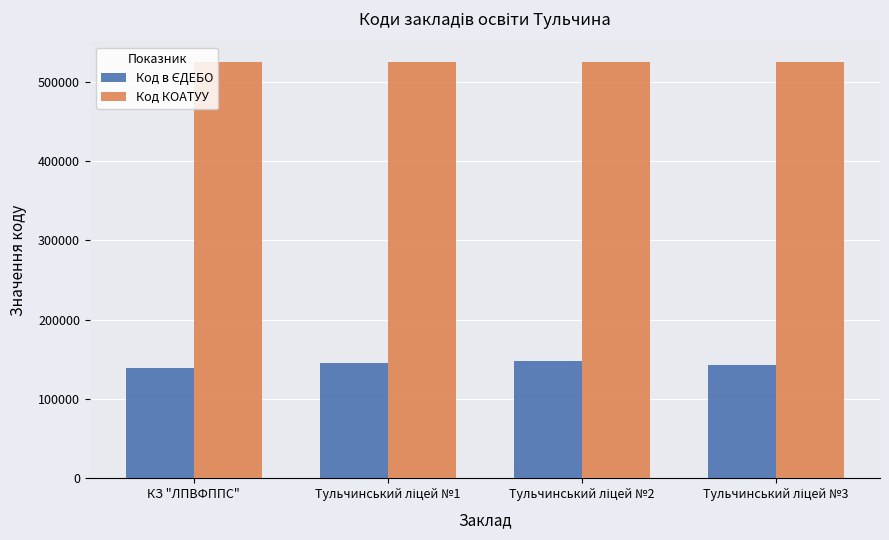

Which series has the largest total across all categories?

Код КОАТУУ